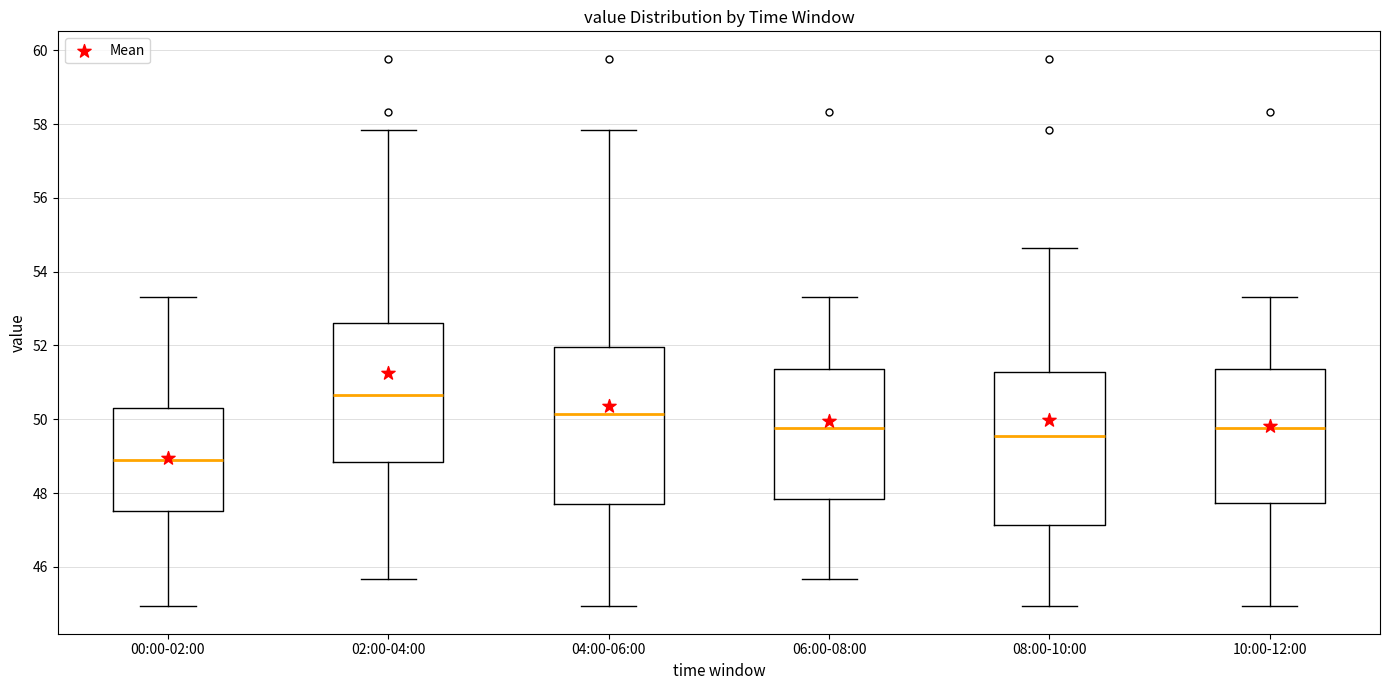

Reading left to right, transcribe this box plot: for each box, give where its median line is, the range the box spans, and where its two whiskers end, as read against the y-axis. The values are not printed on the chart, so give them approximately, as read against the axis.

00:00-02:00: median 49.0, box 47.6 to 50.4, whiskers 45.0 to 53.4
02:00-04:00: median 50.6, box 48.8 to 52.6, whiskers 45.6 to 57.8
04:00-06:00: median 50.2, box 47.8 to 52.0, whiskers 45.0 to 57.8
06:00-08:00: median 49.8, box 47.8 to 51.4, whiskers 45.6 to 53.4
08:00-10:00: median 49.6, box 47.2 to 51.2, whiskers 45.0 to 54.6
10:00-12:00: median 49.8, box 47.8 to 51.4, whiskers 45.0 to 53.4